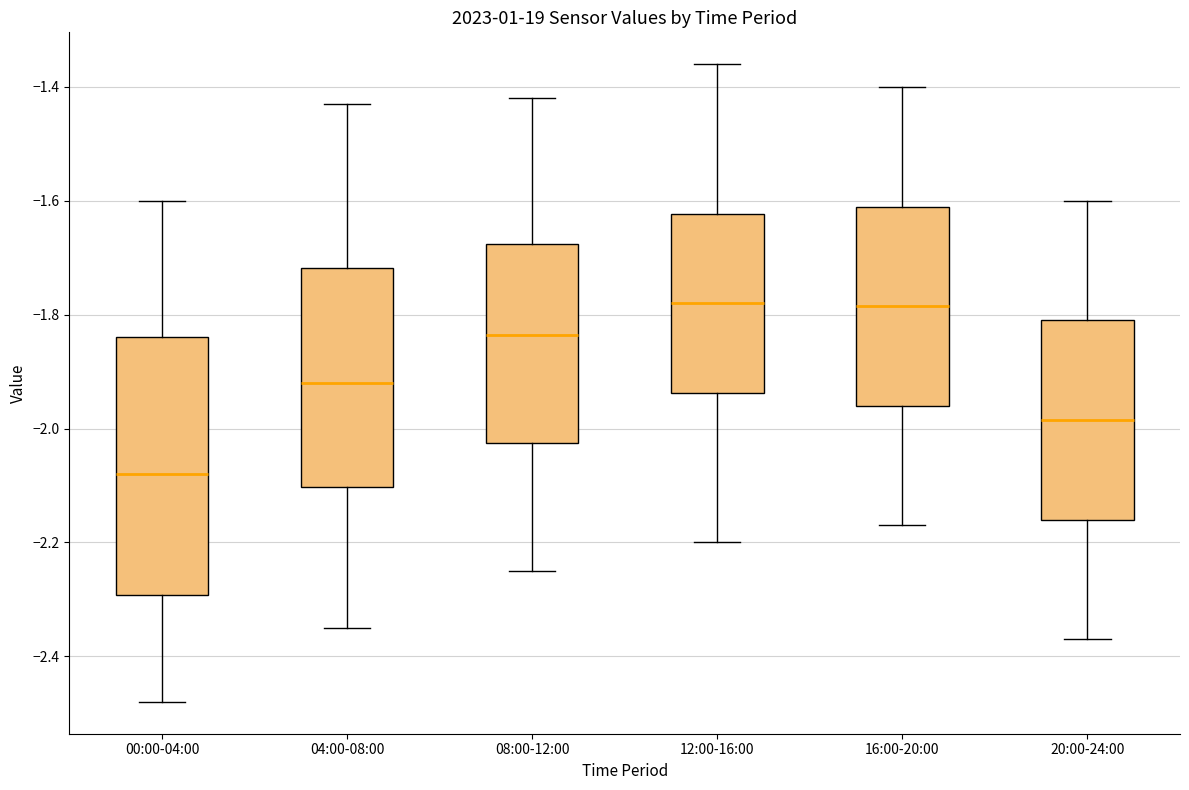

Where does the upper whisker of the box for 16:00-20:00 end on the y-axis? The values are not printed on the chart, so give them approximately, as read against the axis.

-1.40